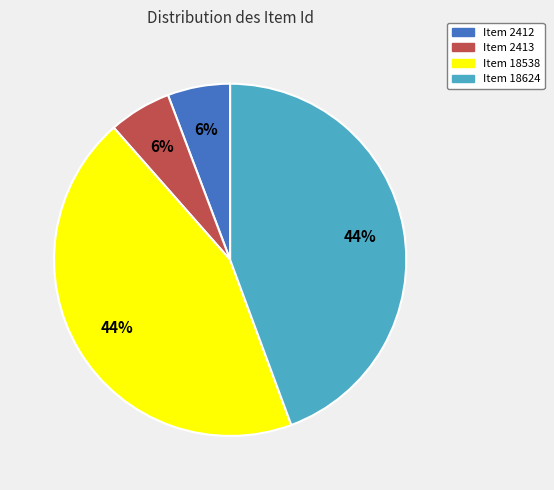

Is Item 18624 the majority of the pie?

No